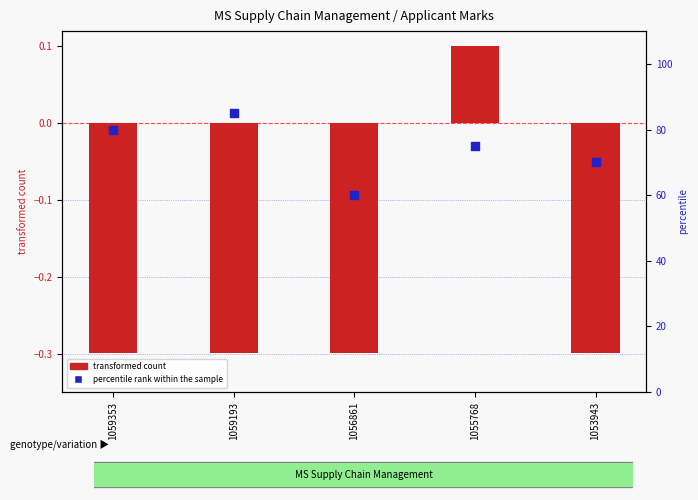

What is the total value across all series at 1059353?

79.7